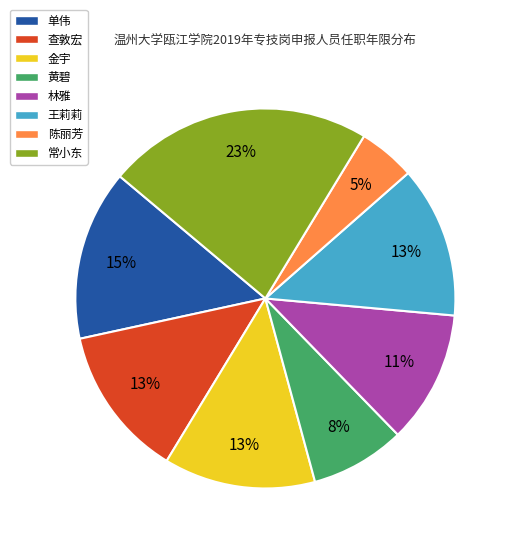

True or false: 林雅 accounts for 11% of the total.

True